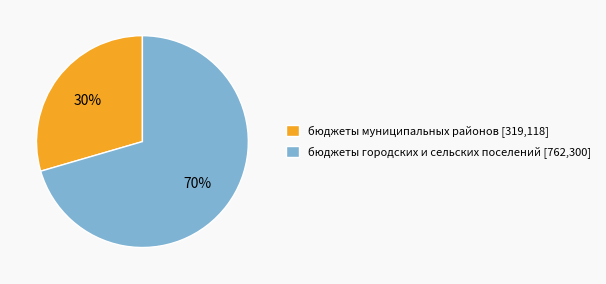

Between бюджеты городских и сельских поселений [762,300] and бюджеты муниципальных районов [319,118], which is larger?

бюджеты городских и сельских поселений [762,300]